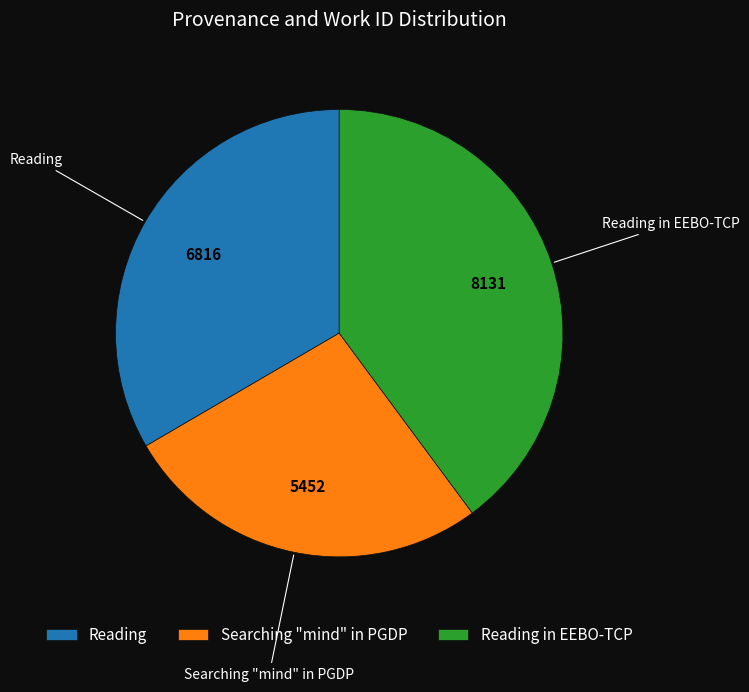

Is the sum of Reading in EEBO-TCP and Searching "mind" in PGDP greater than half?

Yes